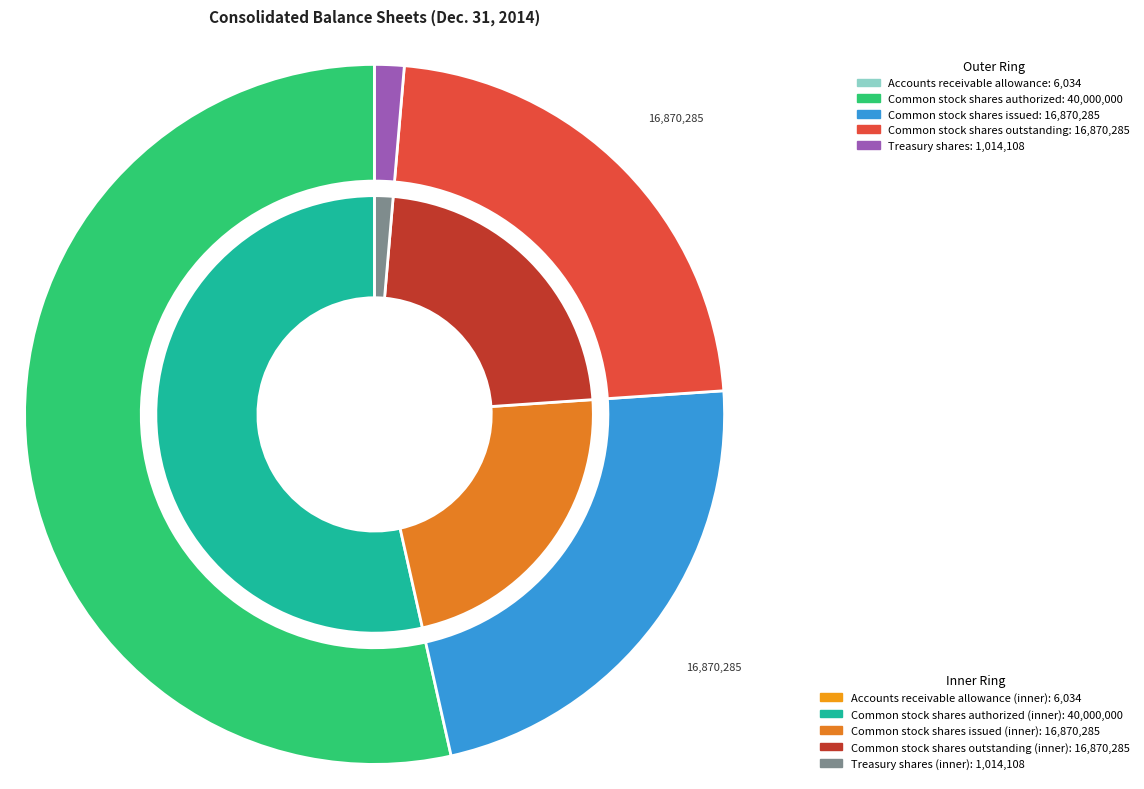

Is it true that Common stock shares issued is 23% of the pie?

True